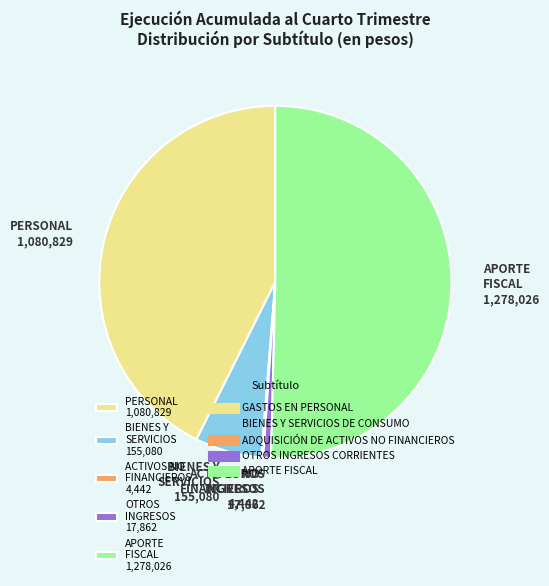

Do BIENES Y SERVICIOS 155,080 and PERSONAL 1,080,829 together represent more than half of the pie?

No